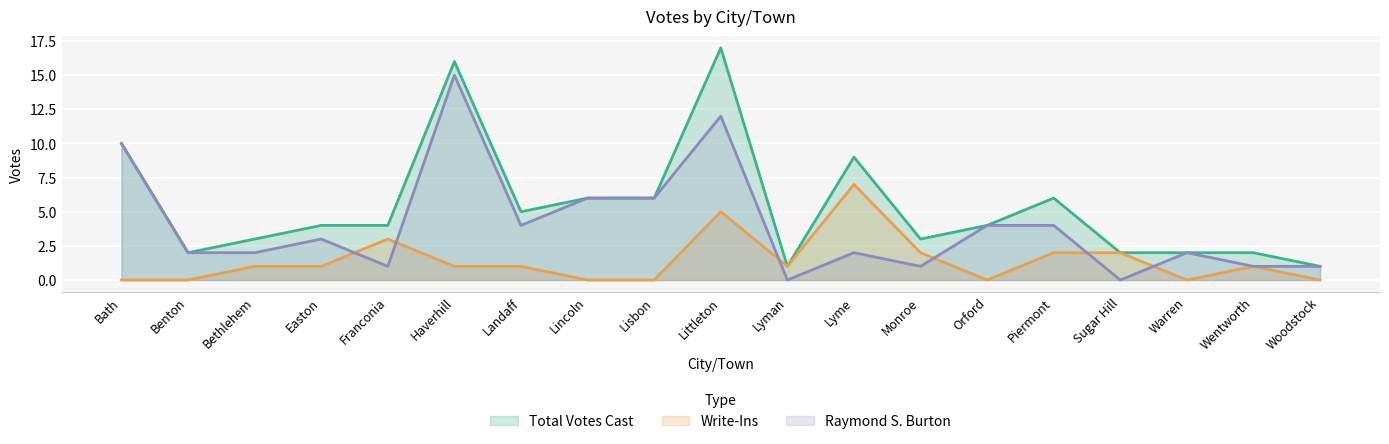

Which series has the largest total across all categories?

Total Votes Cast